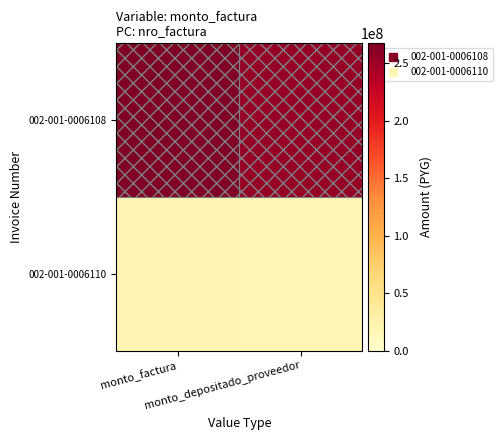

Which series has the largest total across all categories?

002-001-0006108